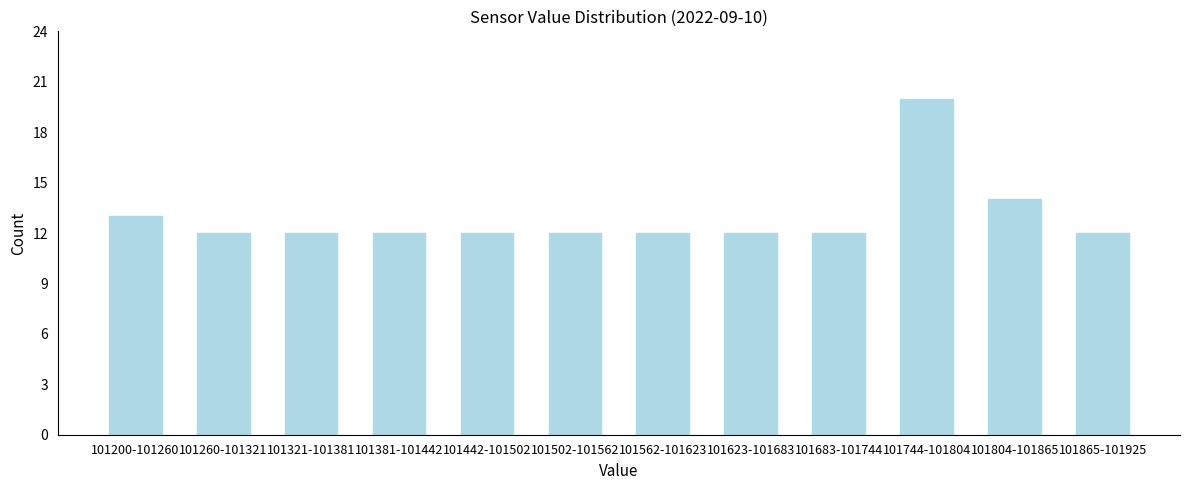

Reading left to right, extract all data points from this chart.

13	12	12	12	12	12	12	12	12	20	14	12